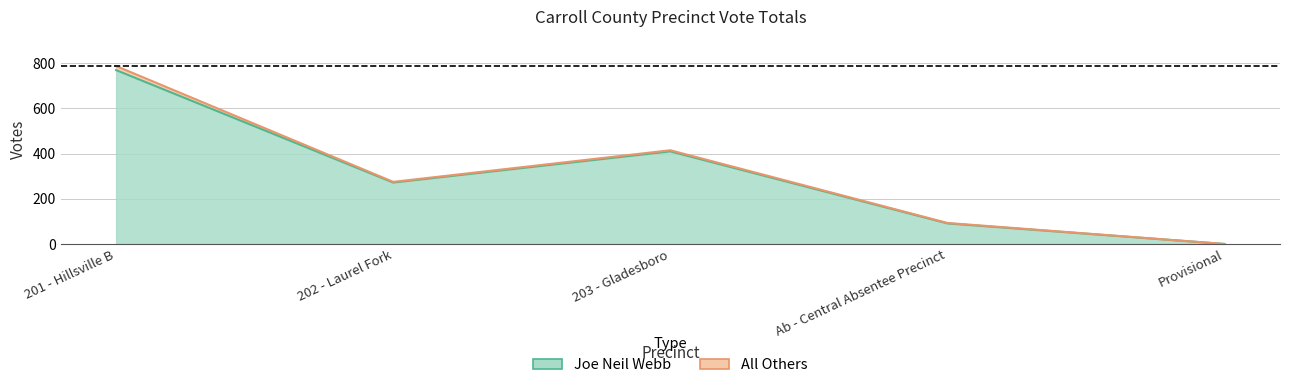

True or false: Joe Neil Webb has more than 0 interior local peaks.

True